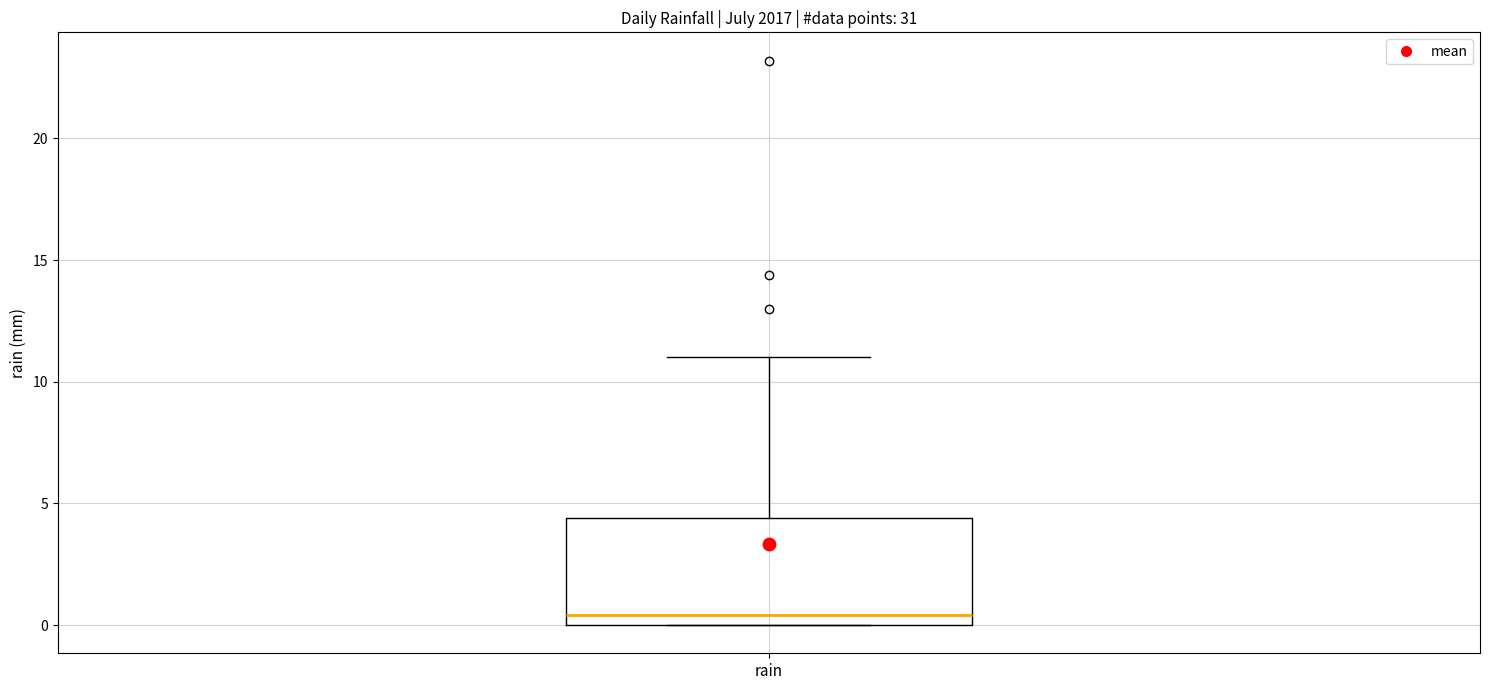

Where is the lower edge of the box for rain on the y-axis? The values are not printed on the chart, so give them approximately, as read against the axis.

0.0